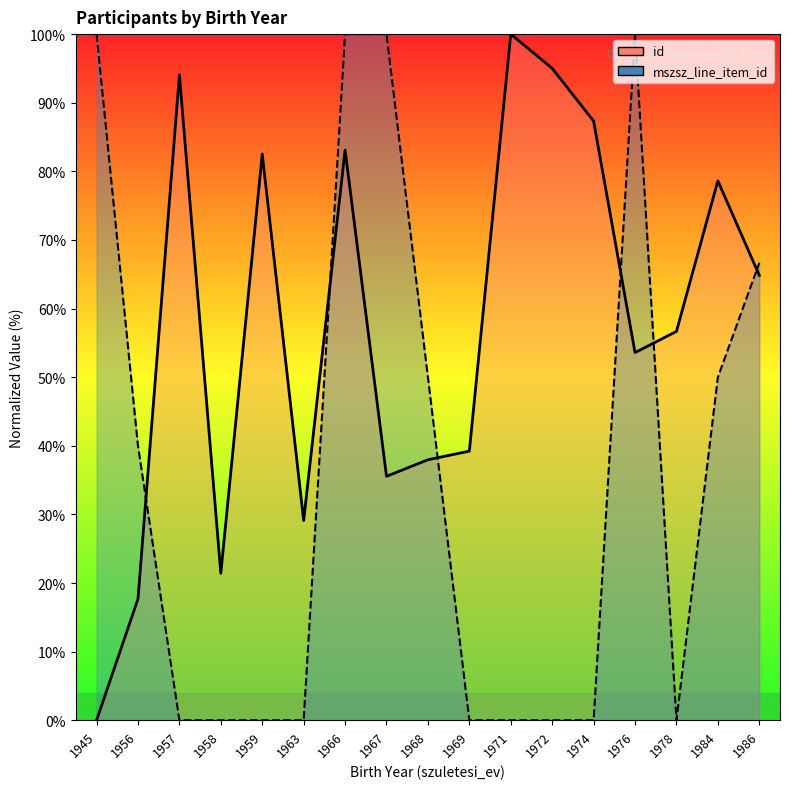

At which category does id reach its first local valley?

1958